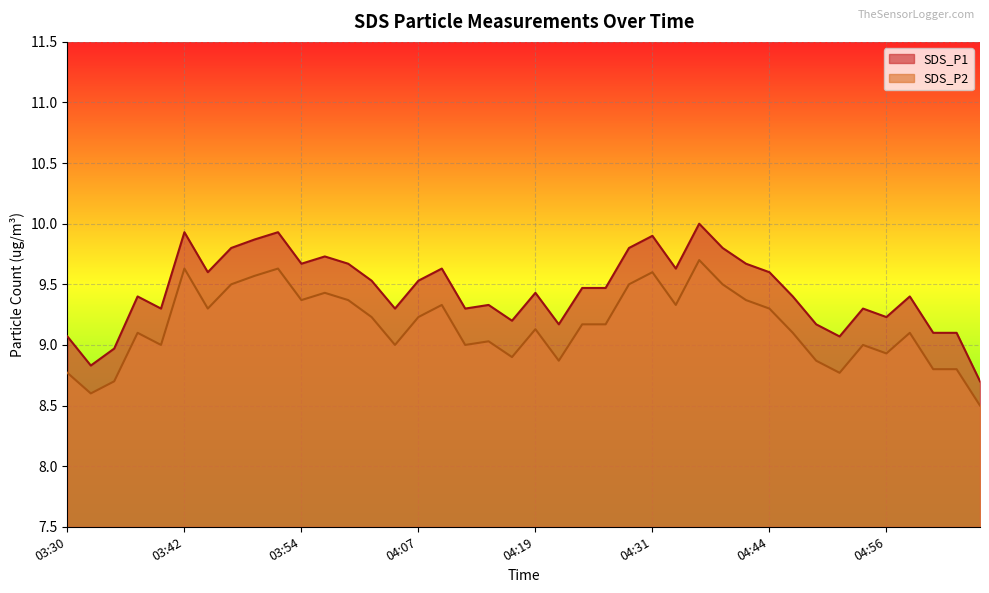

True or false: SDS_P2 and SDS_P1 intersect in this chart.

False